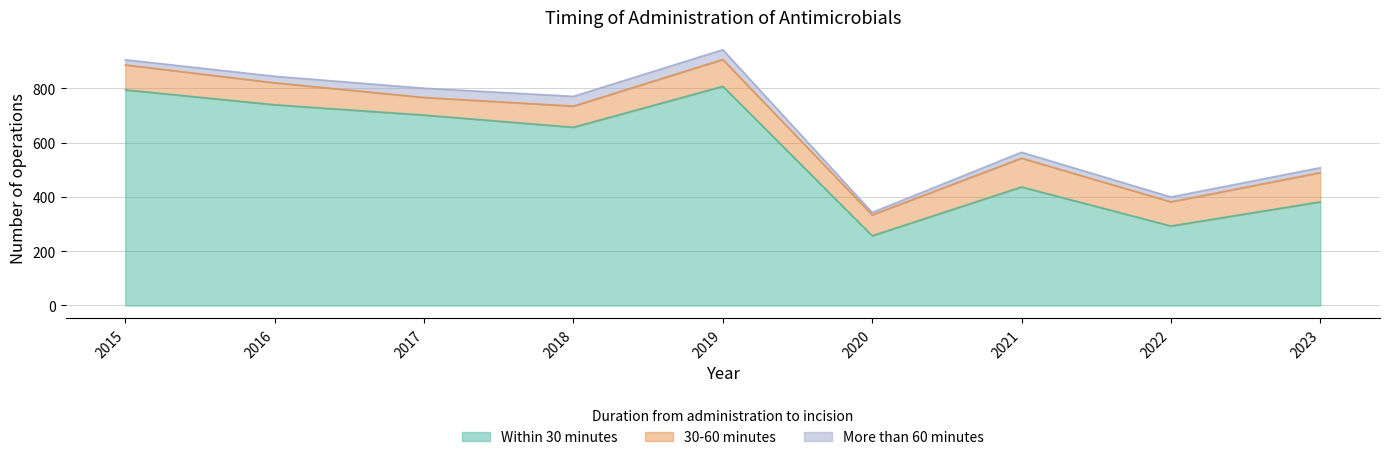

At which category does the chart reach its minimum across all series?

2020